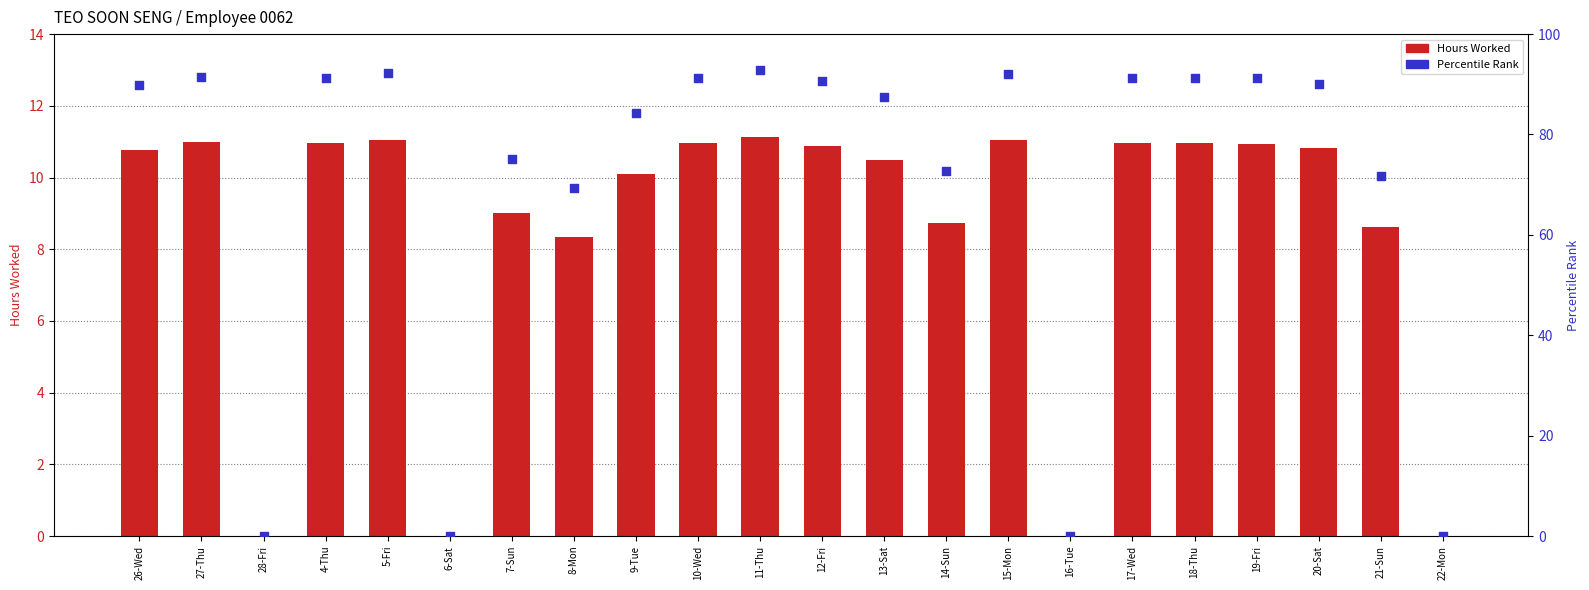

Is the value of Hours Worked at 20-Sat greater than the value of Percentile Rank at 4-Thu?

No